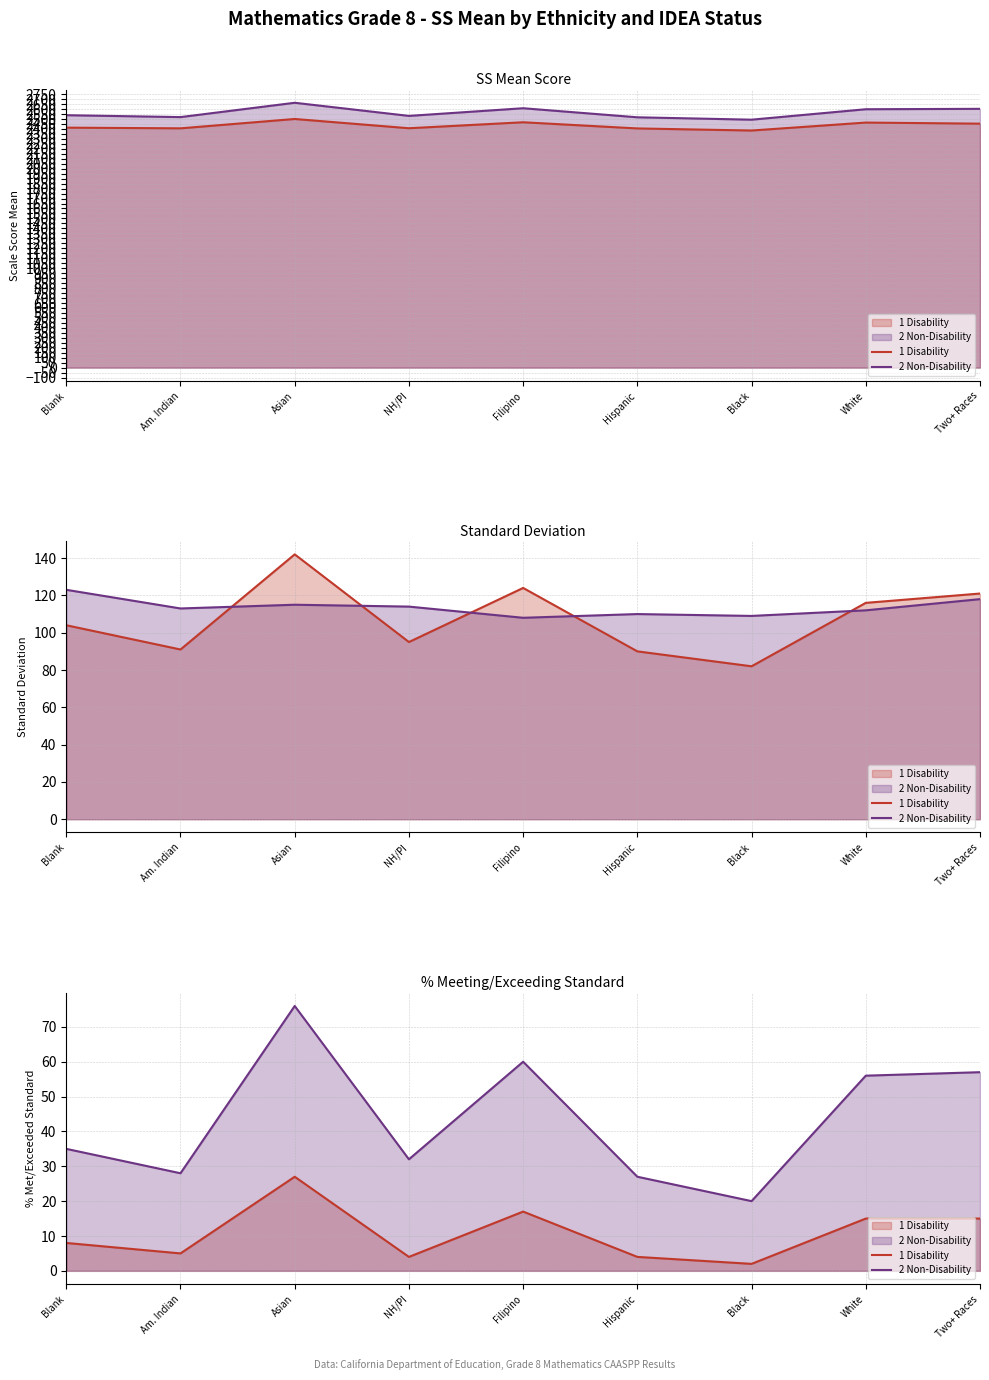

Which label corresponds to the smallest value in the chart?

Black